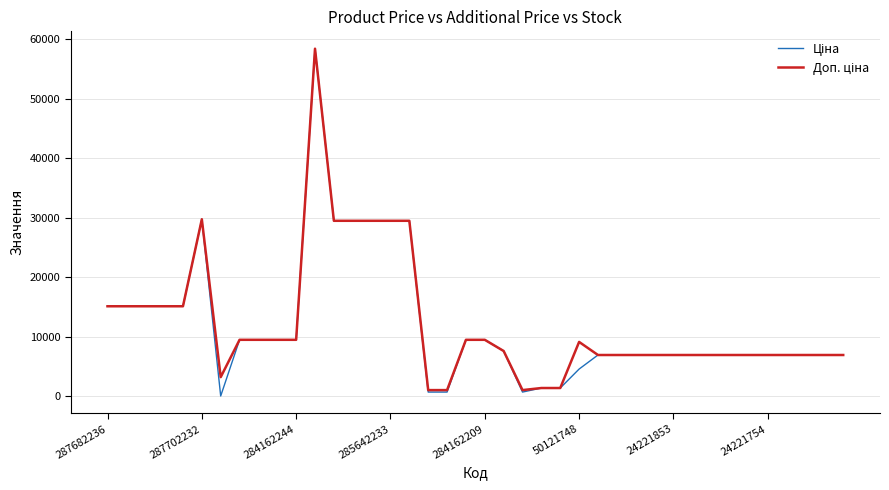

At how many categories does at least one series exceed 35909?

1